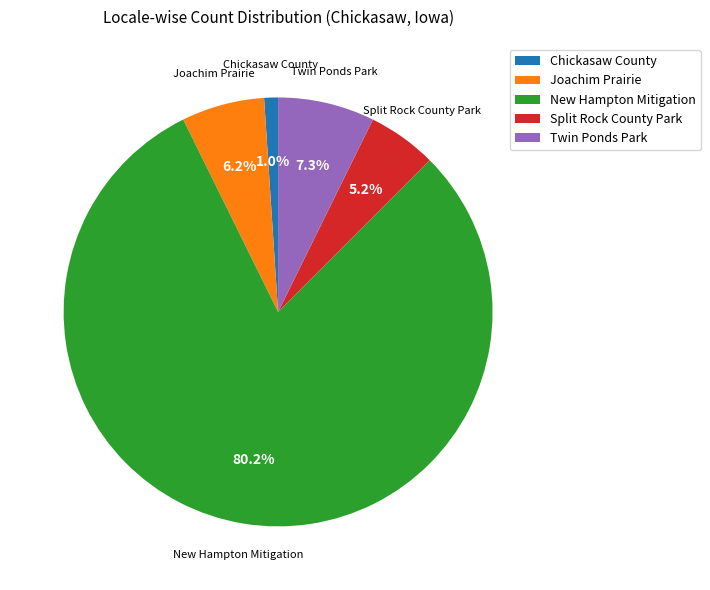

Approximately how many times larger is the value at Joachim Prairie compared to Split Rock County Park?

1.2